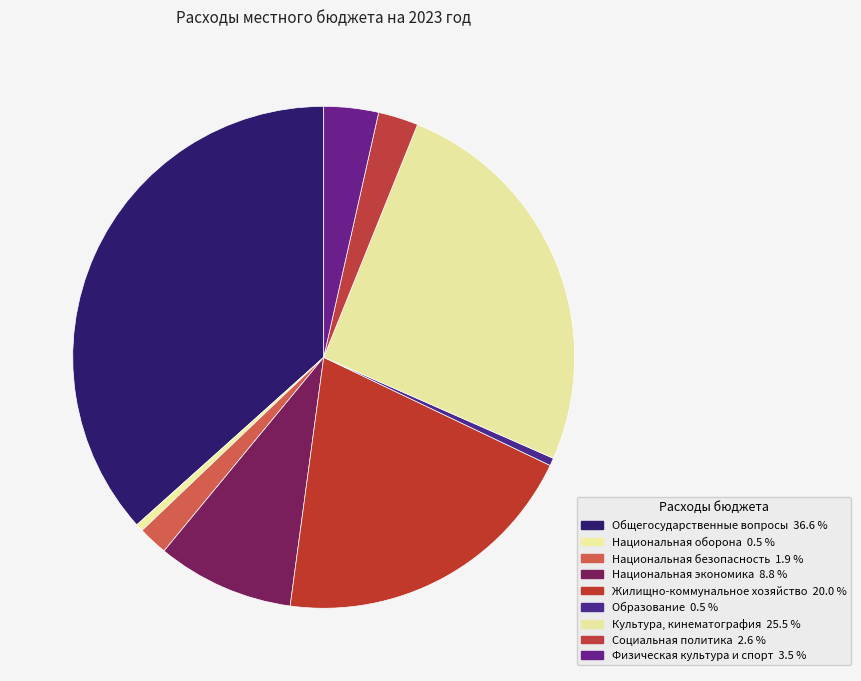

Count the number of slices in the pie.

9